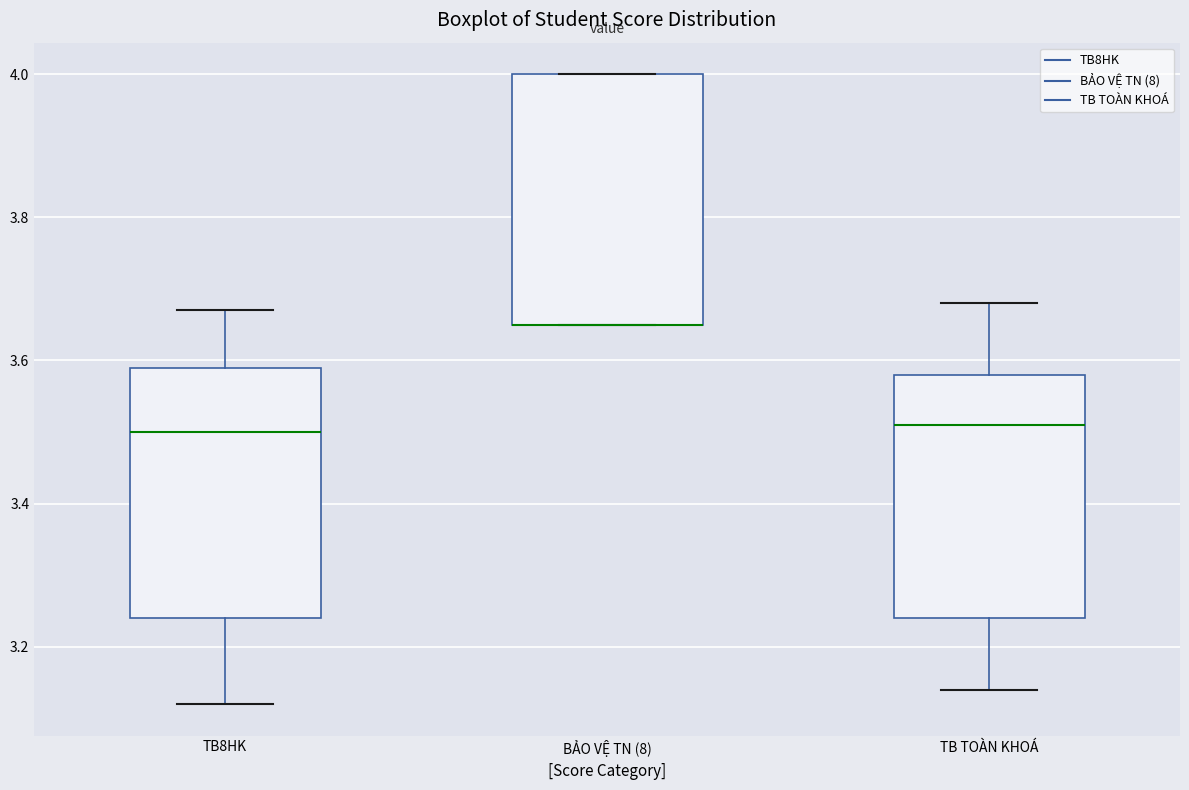

Where does the upper whisker of the box for TB8HK end on the y-axis? The values are not printed on the chart, so give them approximately, as read against the axis.

3.68